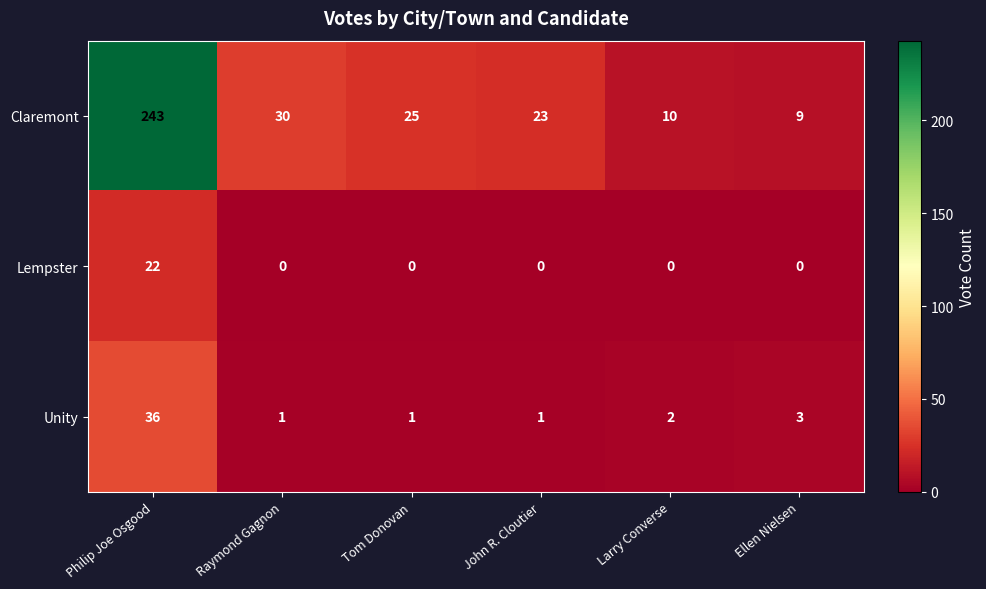

At which category does the chart reach its peak across all series?

Philip Joe Osgood